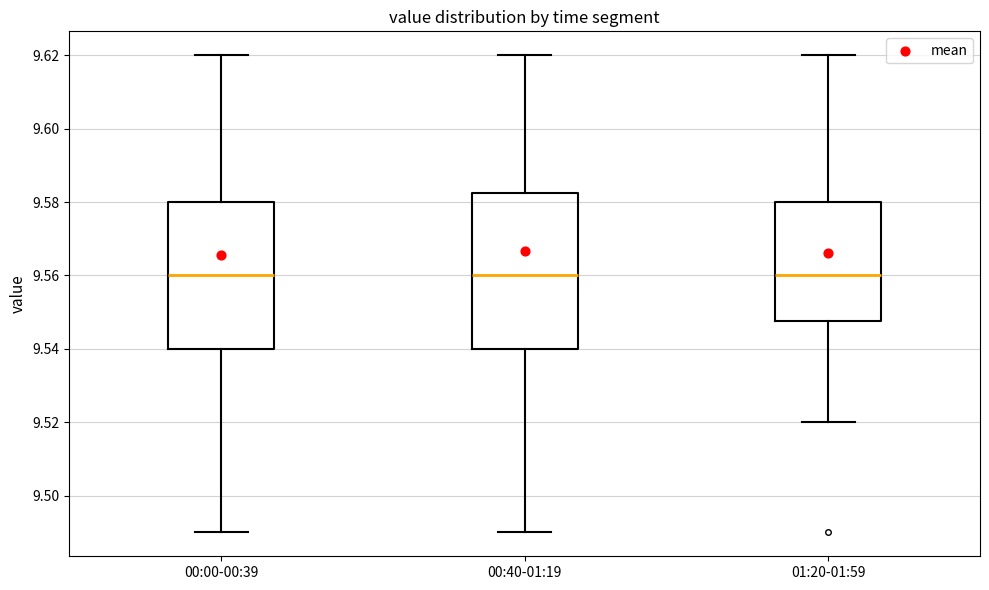

Reading left to right, read every box against the y-axis: the position of its median line, the range the box covers, and the ends of its whiskers. The values are not printed on the chart, so give them approximately, as read against the axis.

00:00-00:39: median 9.560, box 9.540 to 9.580, whiskers 9.490 to 9.620
00:40-01:19: median 9.560, box 9.540 to 9.582, whiskers 9.490 to 9.620
01:20-01:59: median 9.560, box 9.548 to 9.580, whiskers 9.520 to 9.620